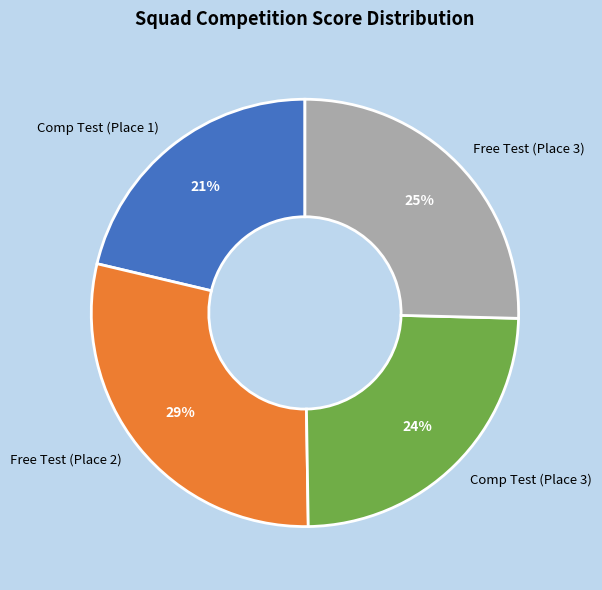

Do Comp Test (Place 3) and Comp Test (Place 1) together represent more than half of the pie?

No